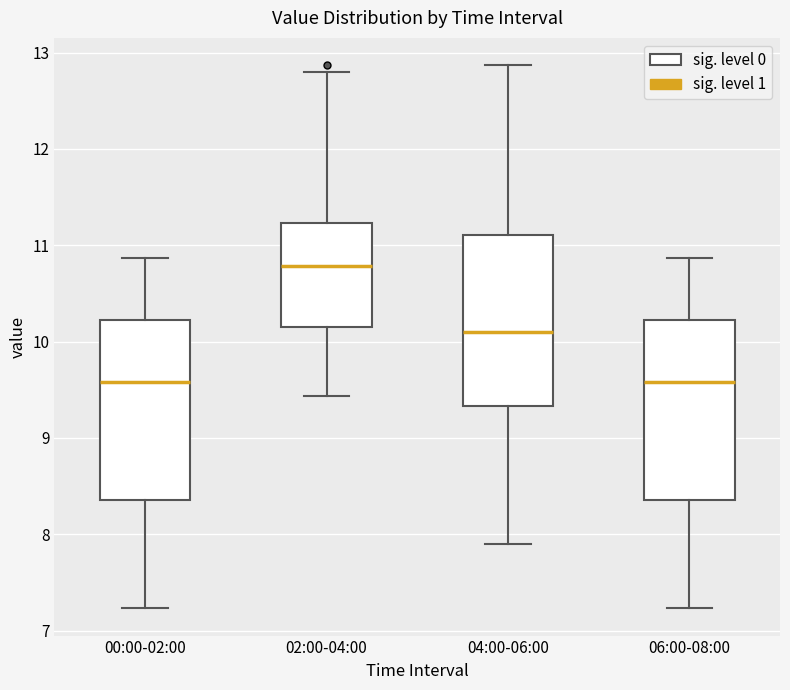

Which box has the highest median line?

02:00-04:00